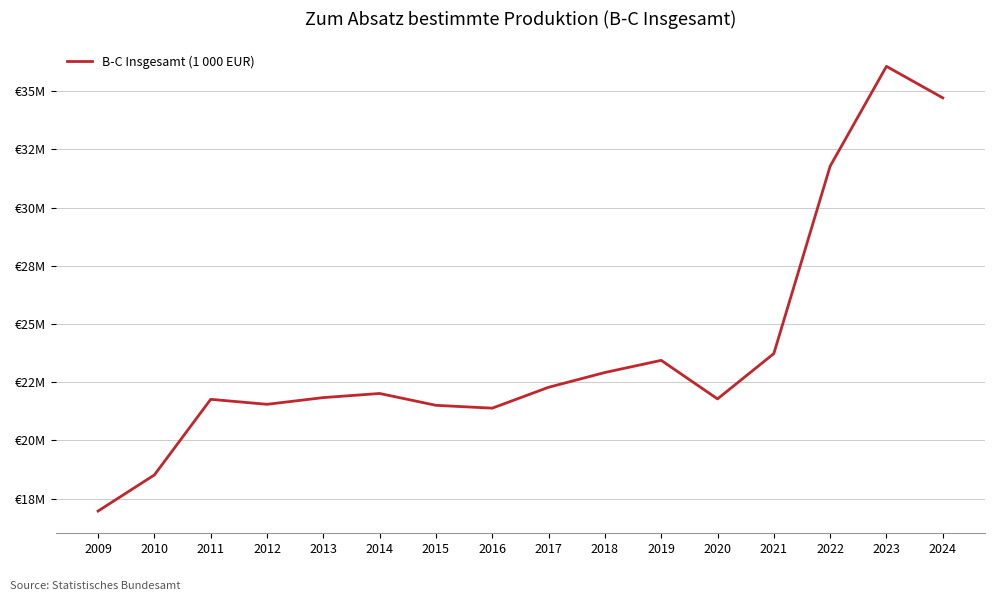

Is it true that the value at 2018 is 22915737?

True